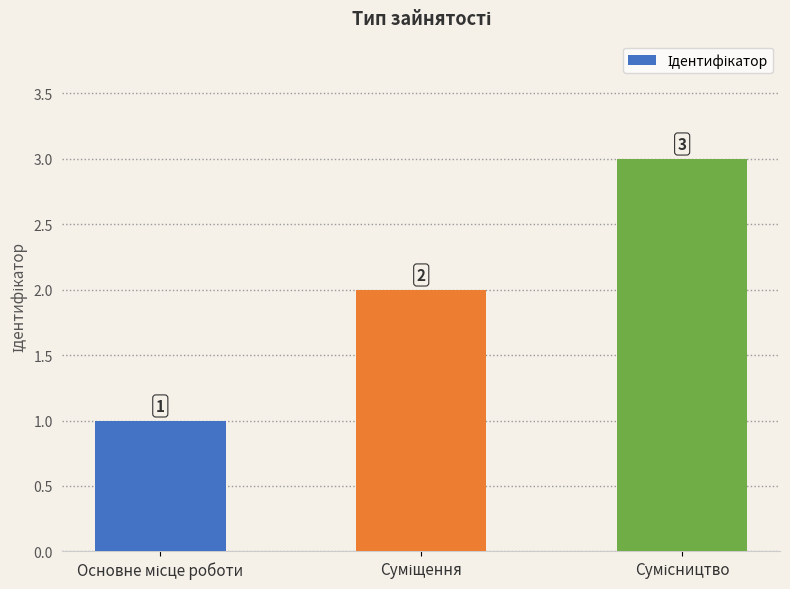

How many values are between 1 and 3?

3